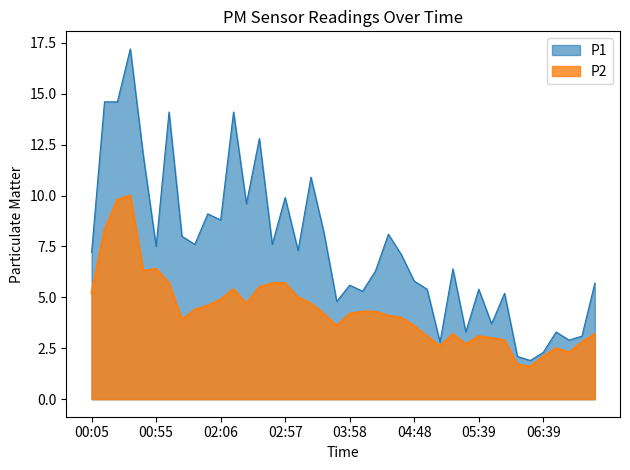

What is the total value across all series at 04:38?

11.1